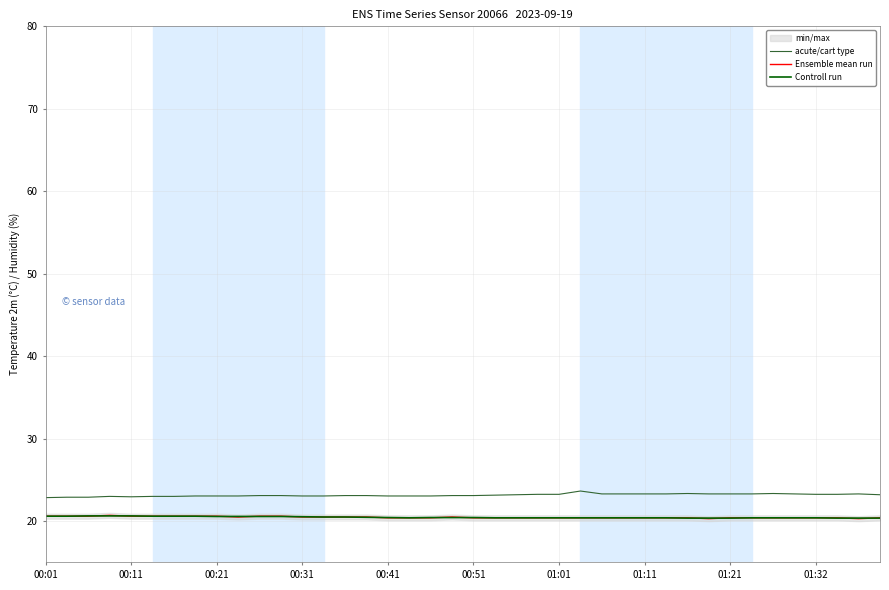

True or false: Ensemble mean run and acute/cart type cross at least once.

False